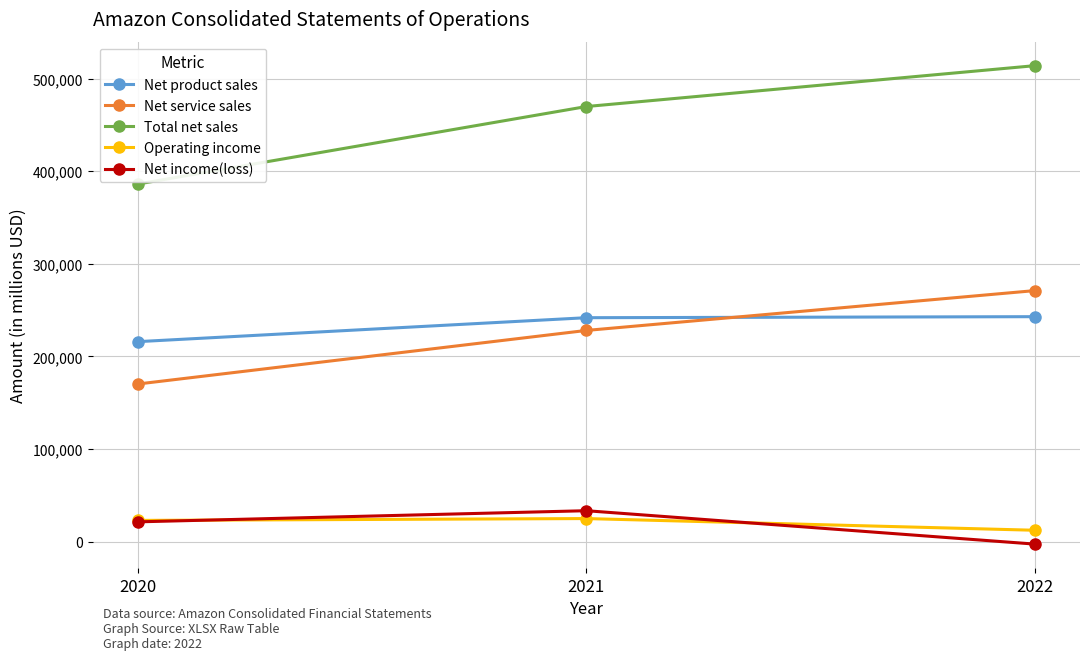

Which series has the largest range (max minus min)?

Total net sales